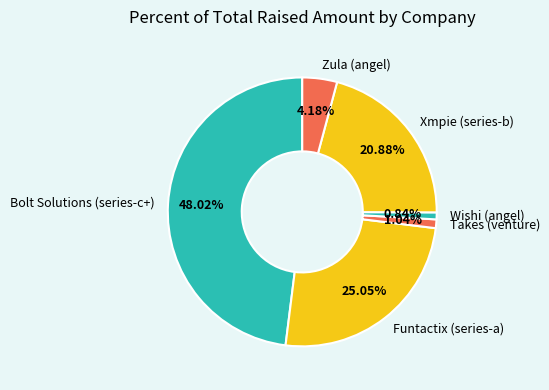

Does Funtactix (series-a) represent more than half of the total?

No